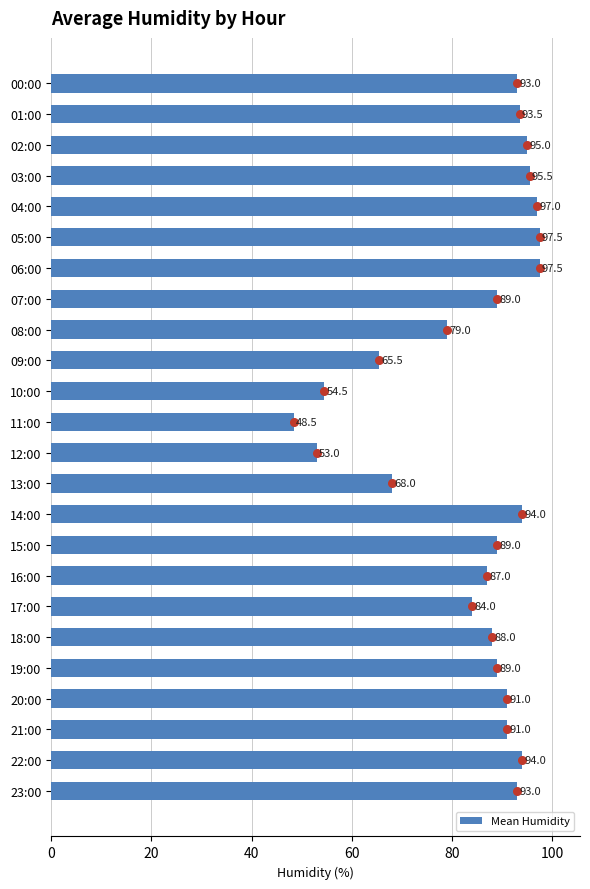

The Mean Humidity series shows 122.9 at 16:00. True or false?

False